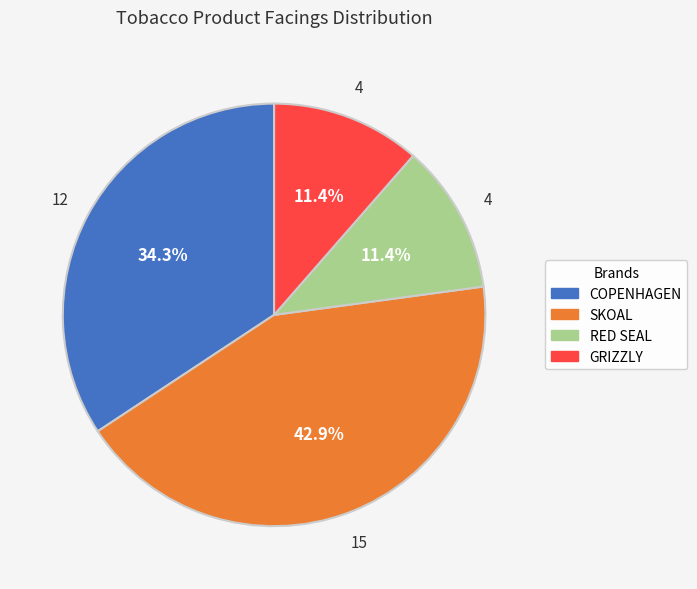

What percentage do GRIZZLY and SKOAL together represent?

54.3%